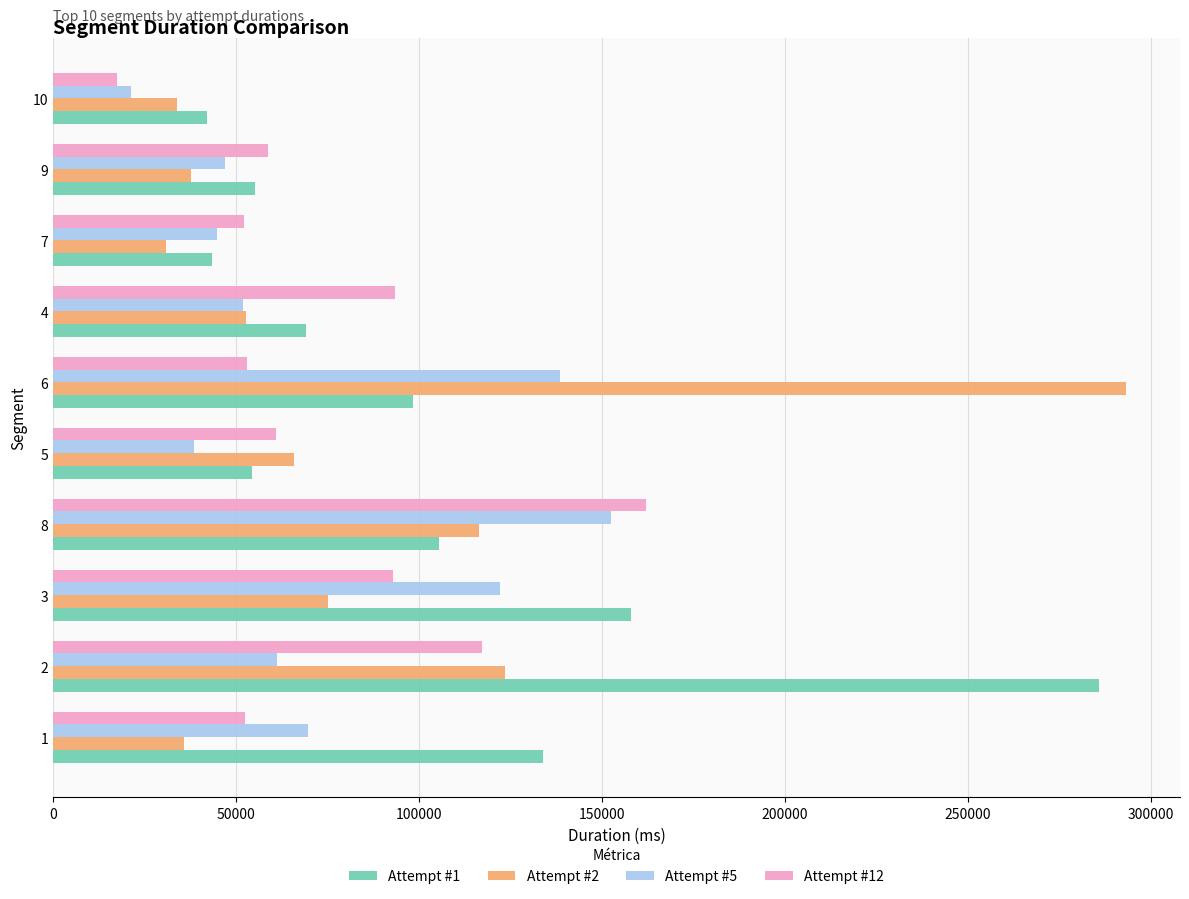

Which series has the largest total across all categories?

Attempt #1